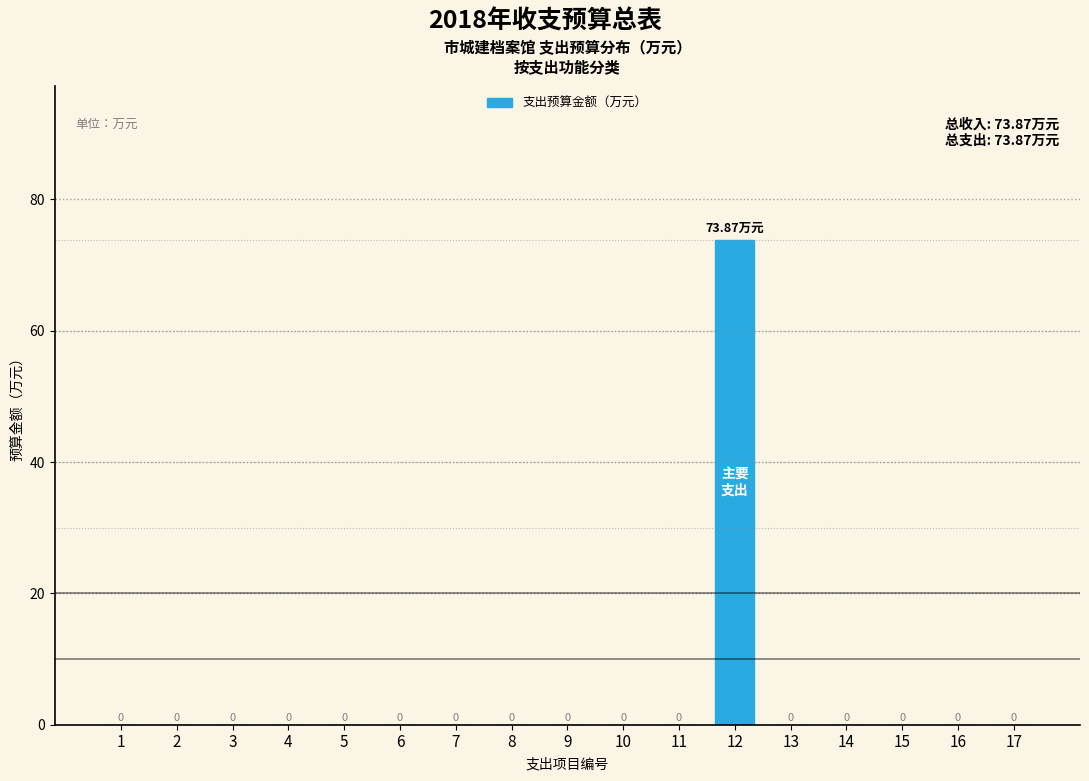

How many distinct data groups are displayed?

1